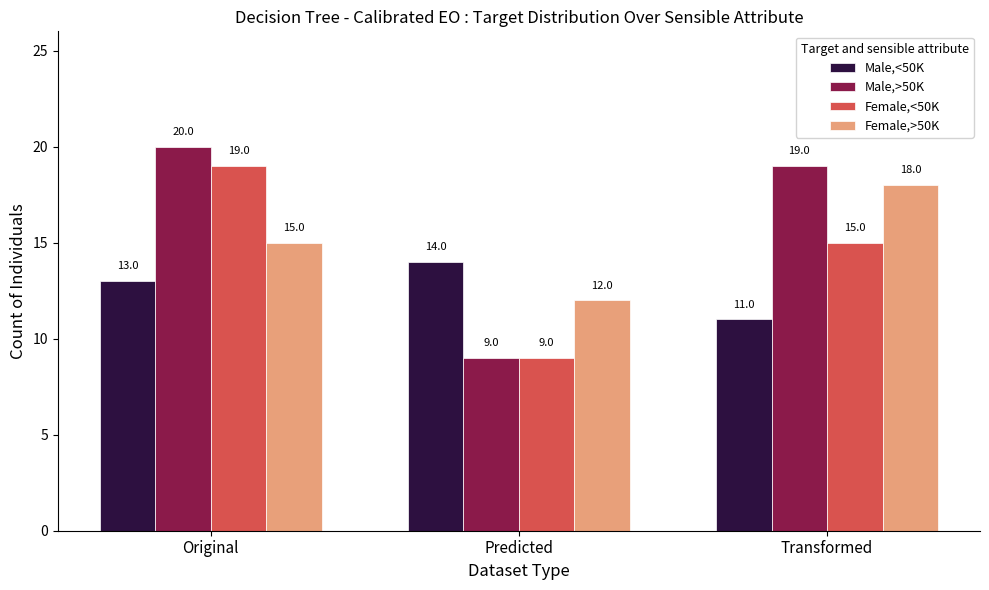

At how many categories does at least one series exceed 11?

3